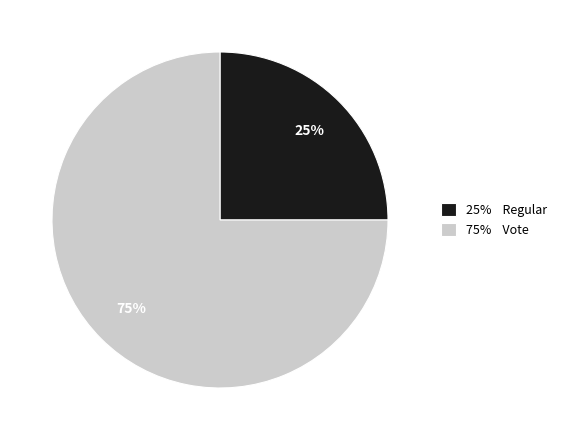

Which category accounts for the majority?

75% Vote